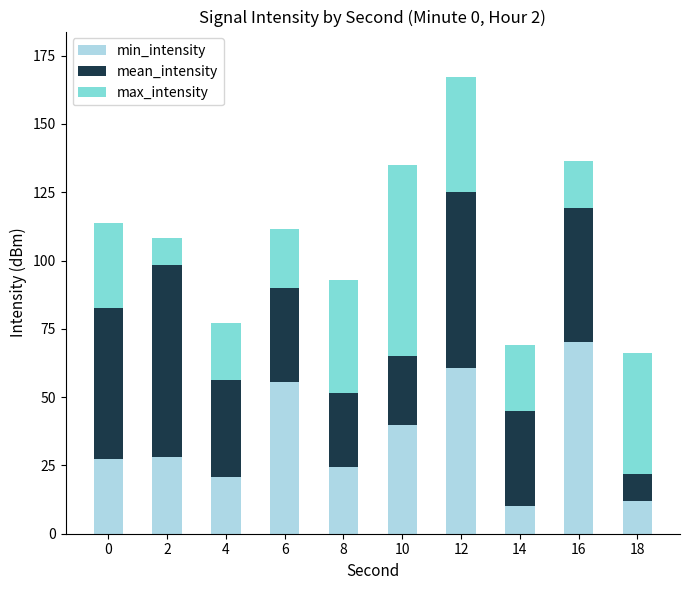

Are the bars horizontal?

No